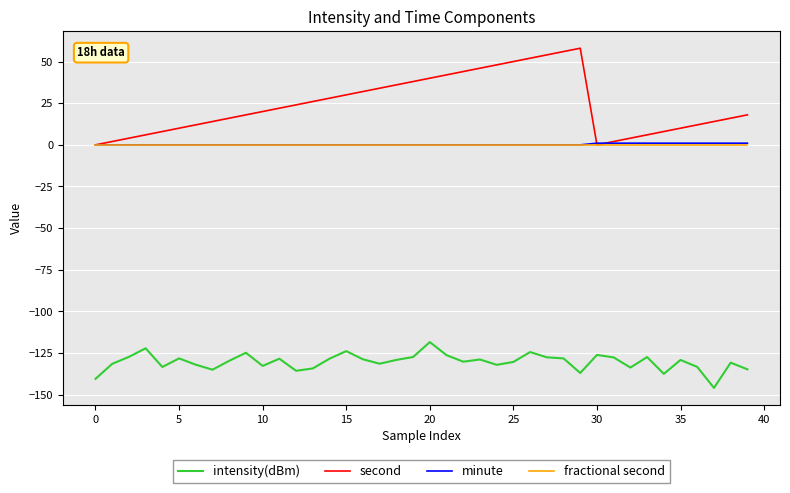

Which series has the widest spread of values?

second